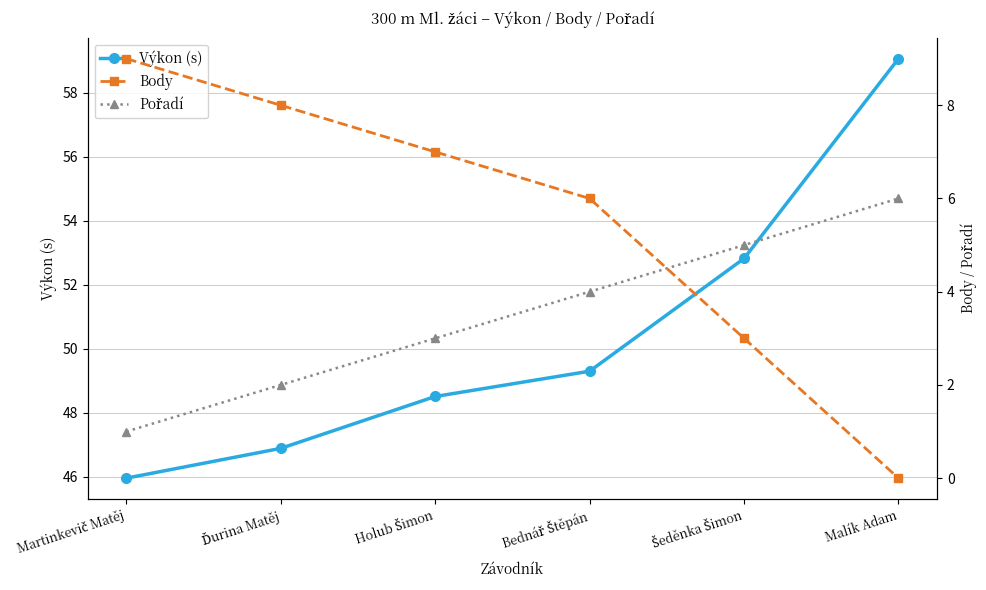

The value of Výkon (s) at Malík Adam is 59.1. True or false?

True